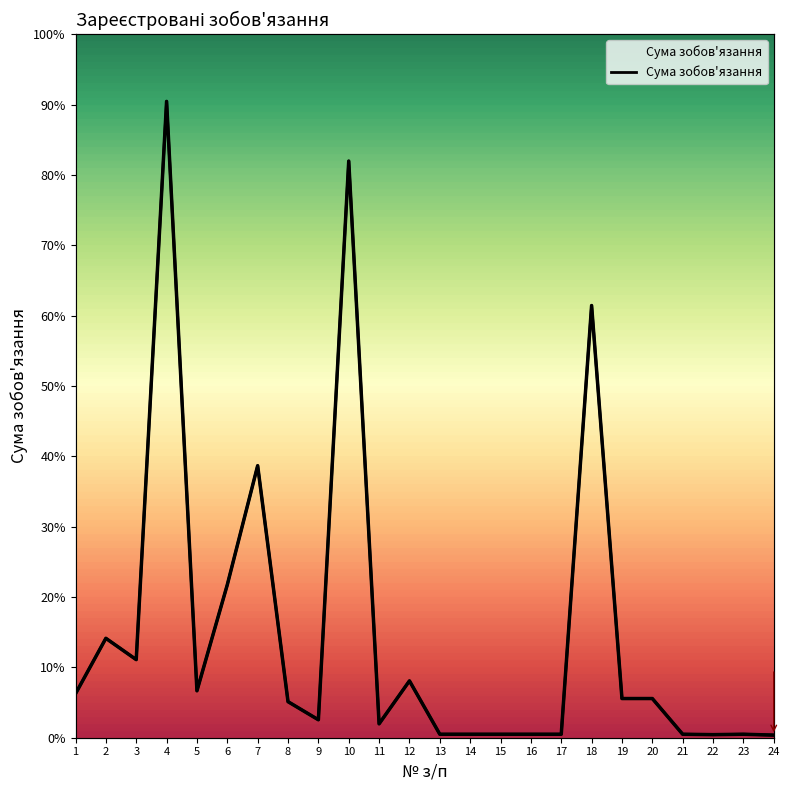

The chart shows a value of 1776.0 at 3. True or false?

True